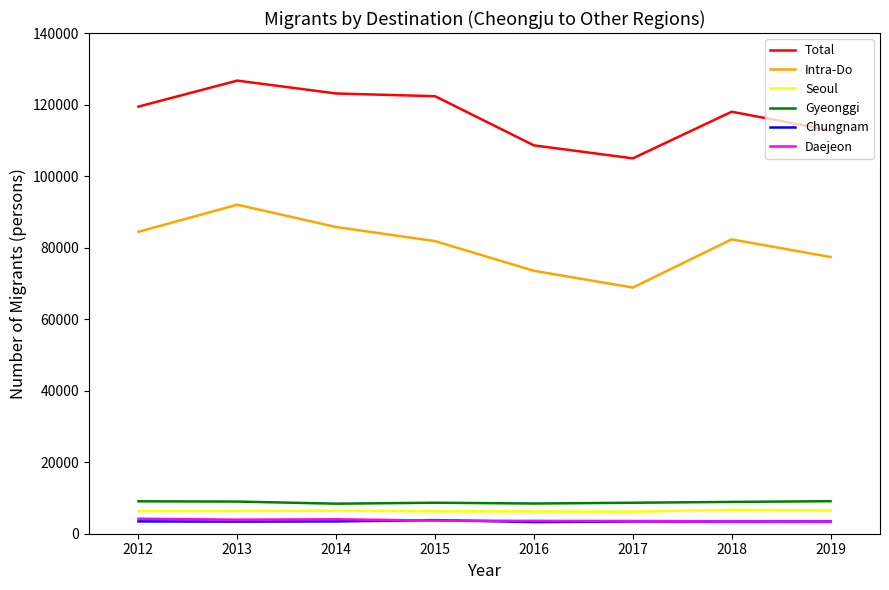

Is this an area chart (filled region under the line)?

No